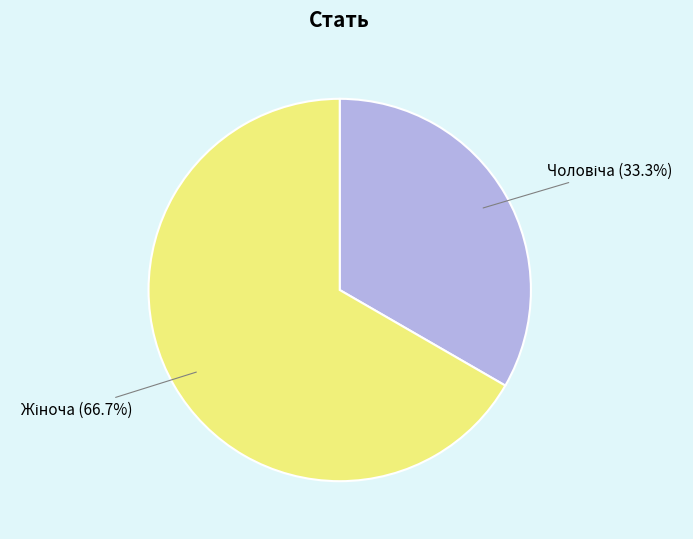

How many slices are in this pie chart?

2